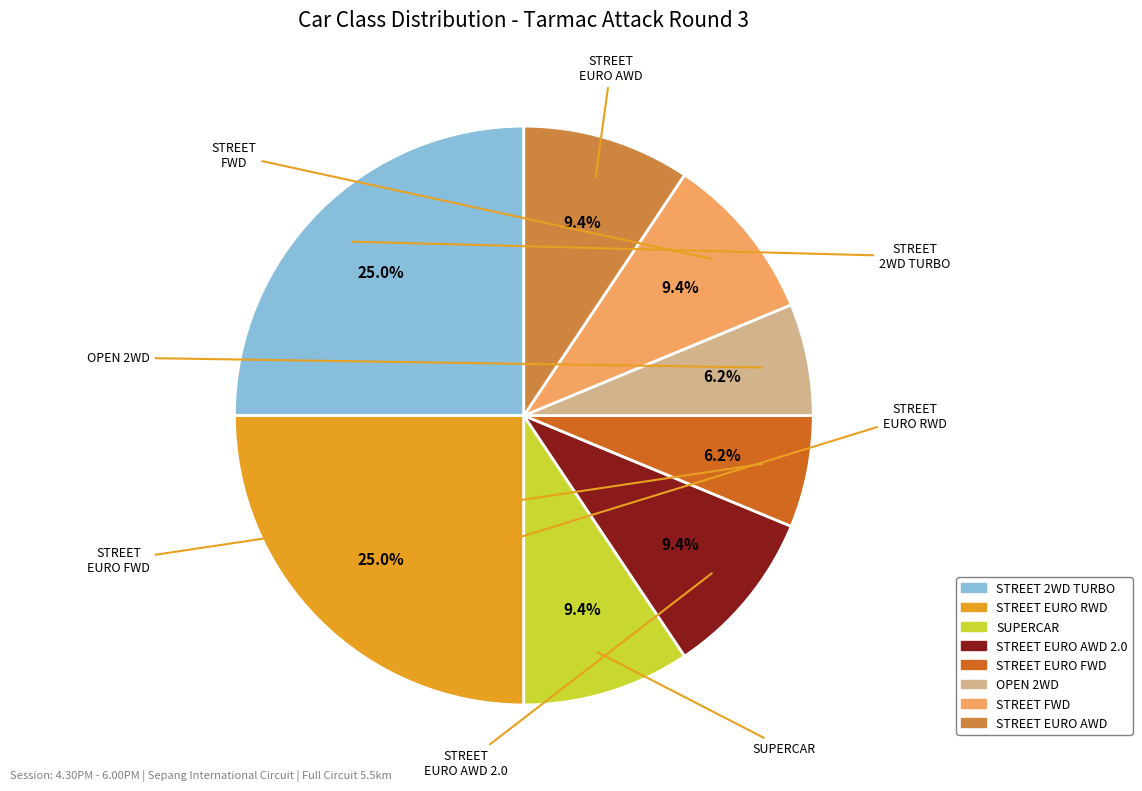

To the nearest percent, what is the difference between the largest and smallest slice percentages?

19%